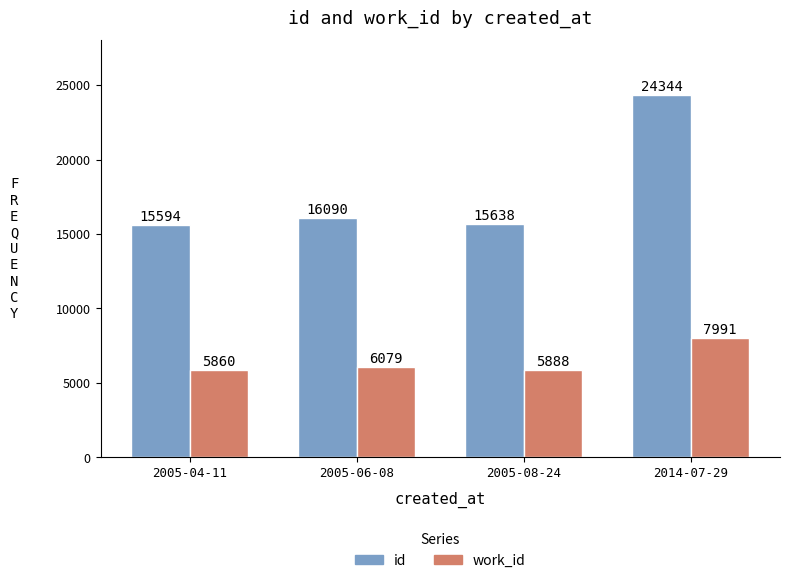

What is the sum of all work_id values?

25818